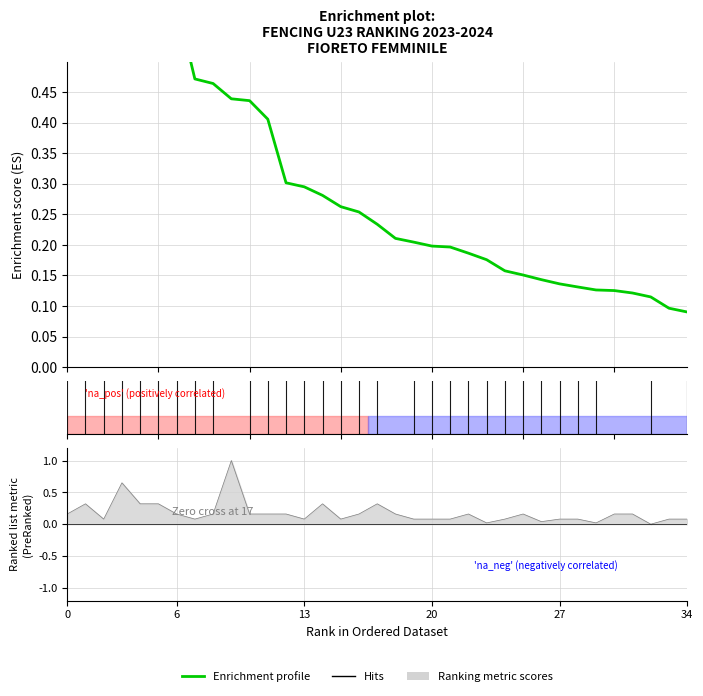

Does the chart display data point markers on the line(s)?

No